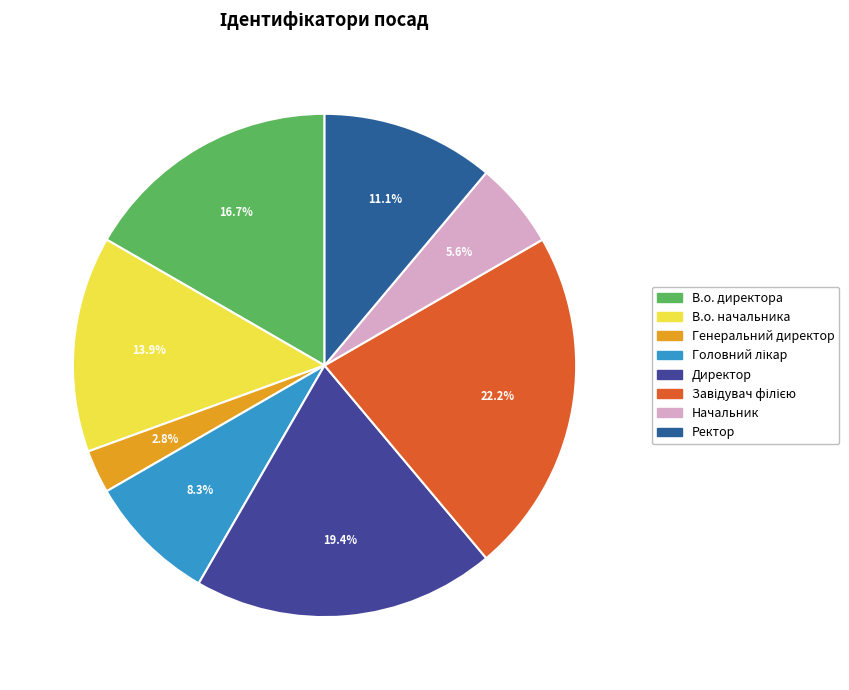

What percentage is the Начальник slice, to the nearest percent?

6%